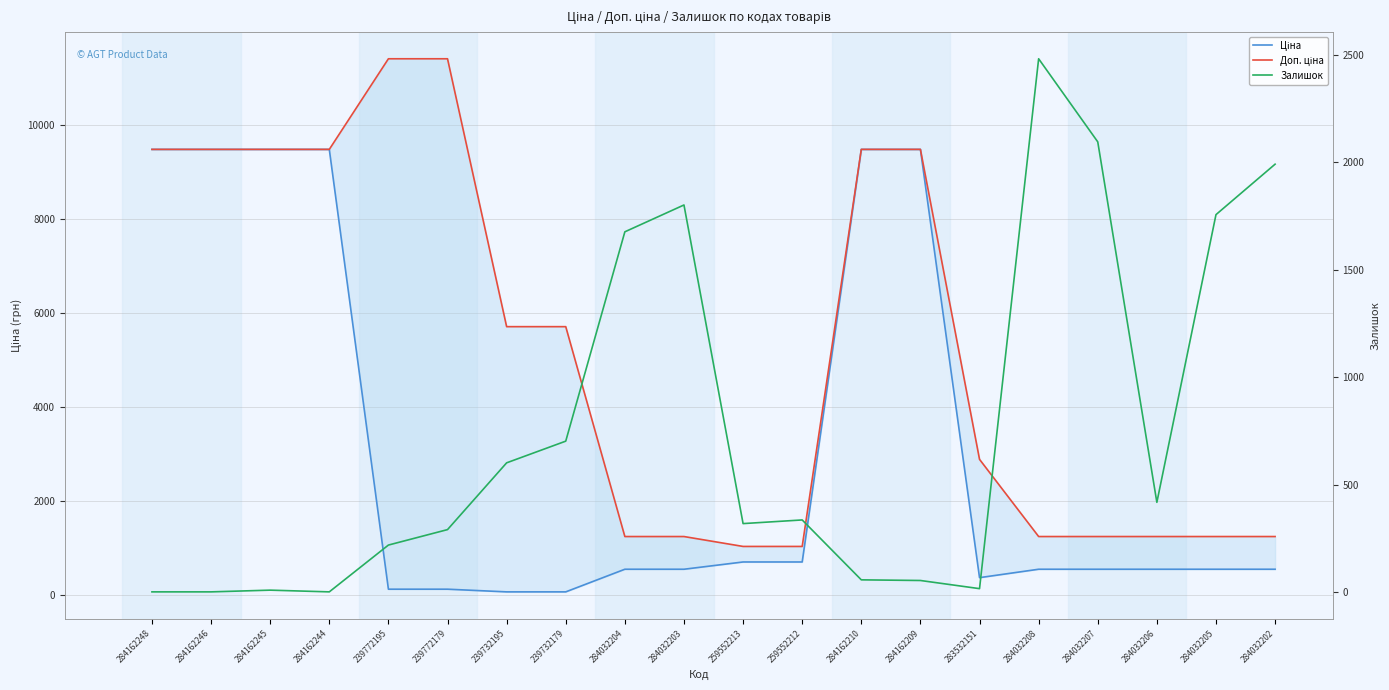

True or false: Доп. ціна and Ціна intersect in this chart.

False